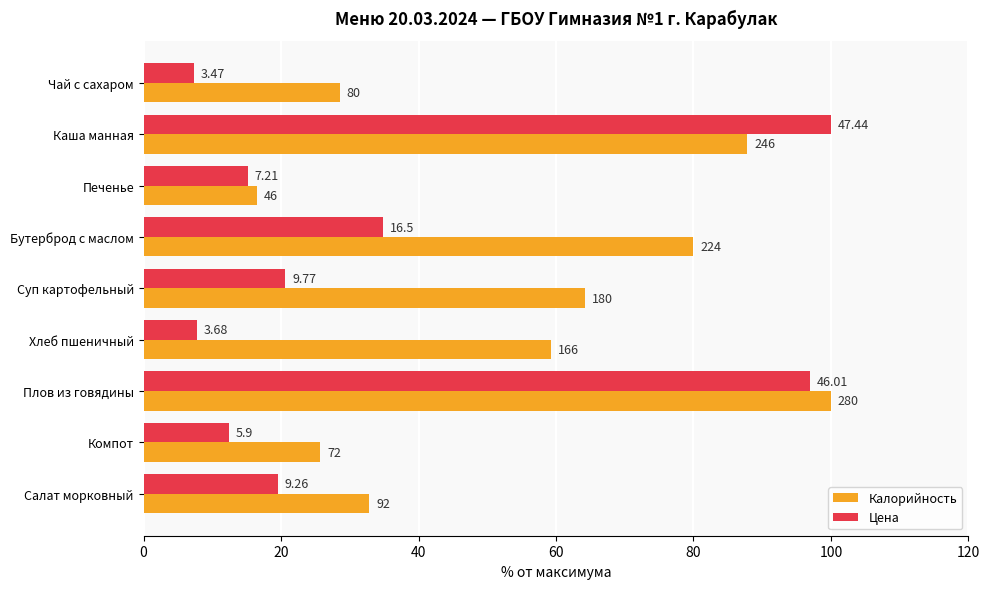

What is the difference between the maximum and minimum values in the Цена series?

92.7